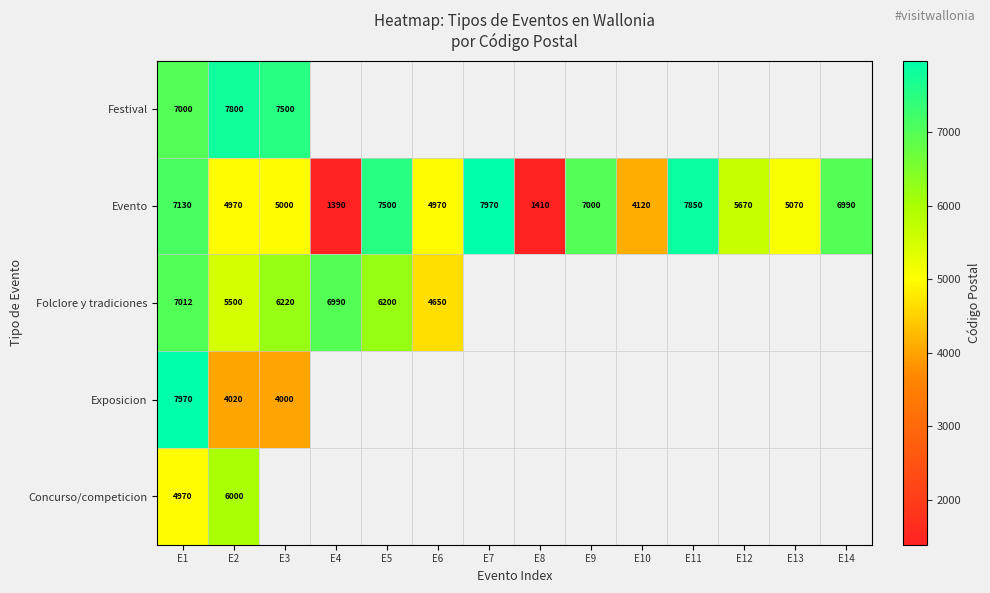

The value of Festival at E1 is 12203.8. True or false?

False